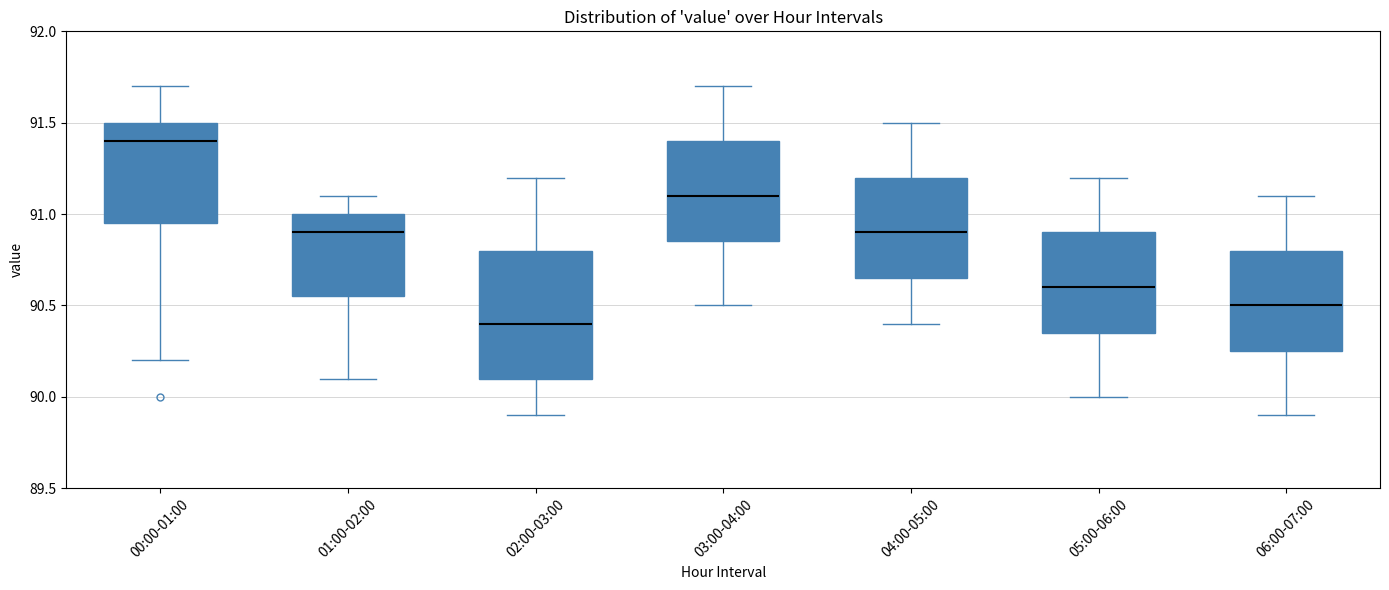

Comparing the boxes themselves (not the whiskers), which one is the tallest?

02:00-03:00